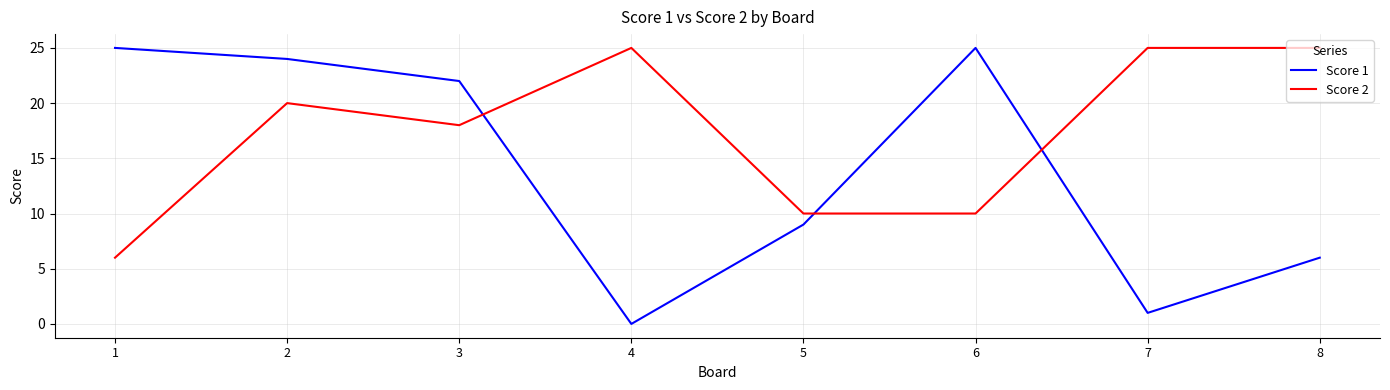

Where is Score 2 nearest to the value 15?

3